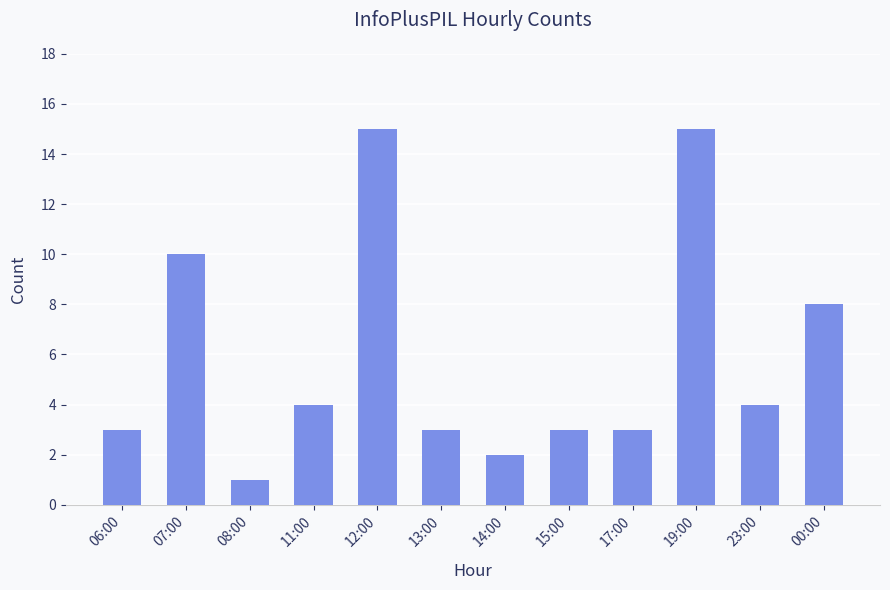

What is the value of the 8th bar from the left?

3